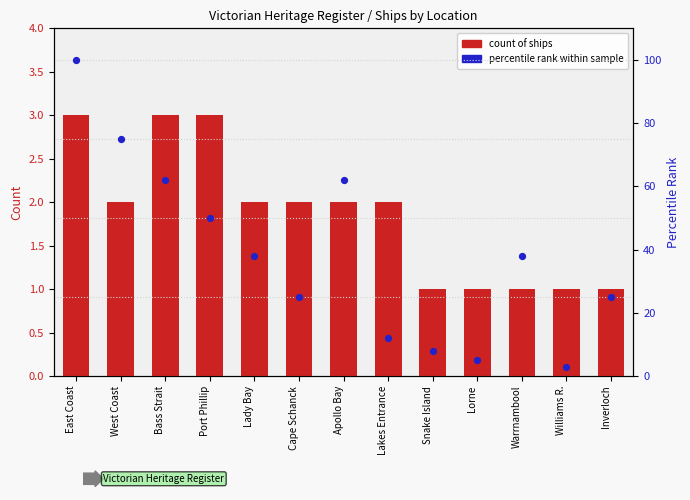

What are all the series names shown in the legend?

count of ships, percentile rank within sample